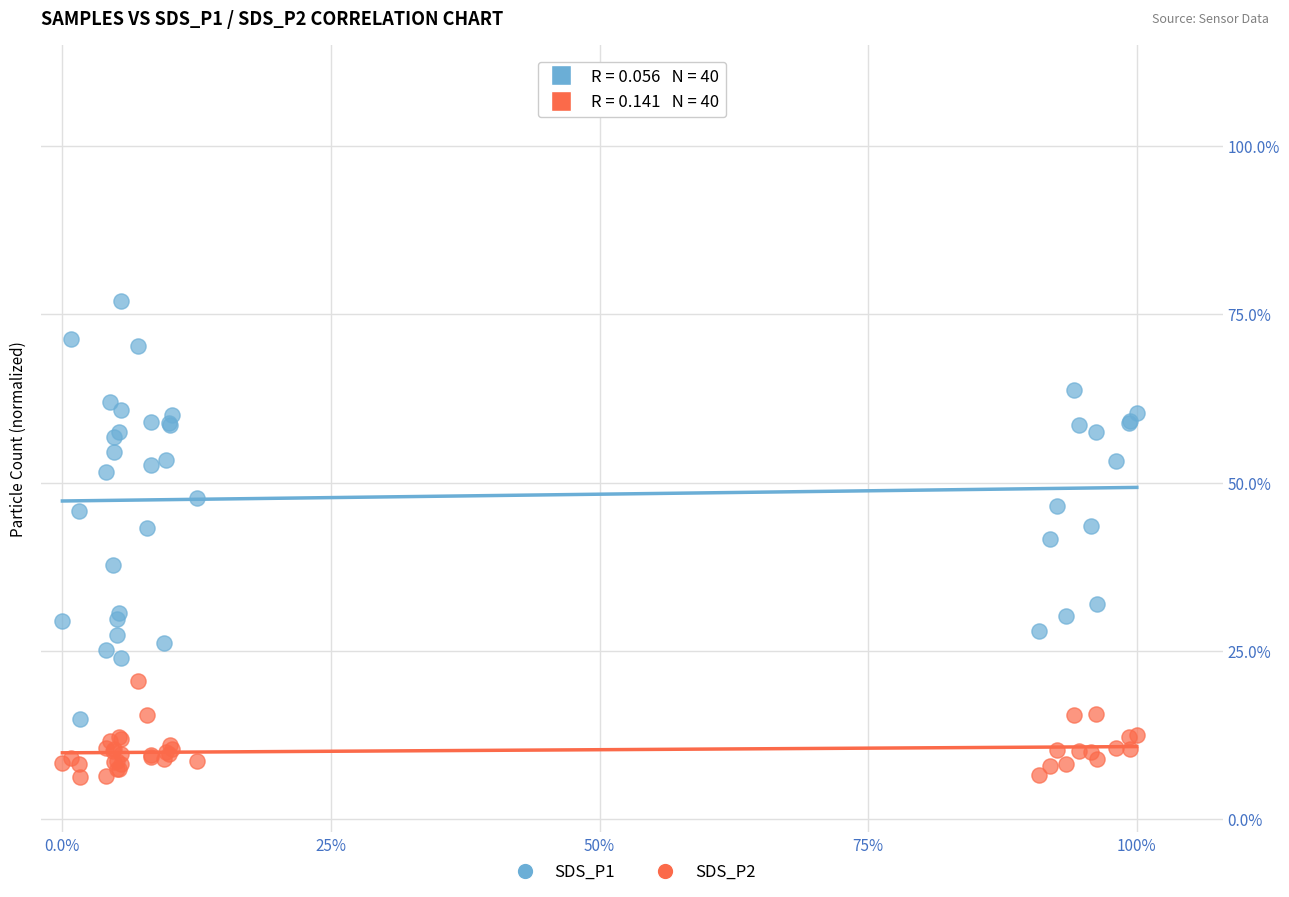

Which series has the largest Y range (max minus min)?

SDS_P1